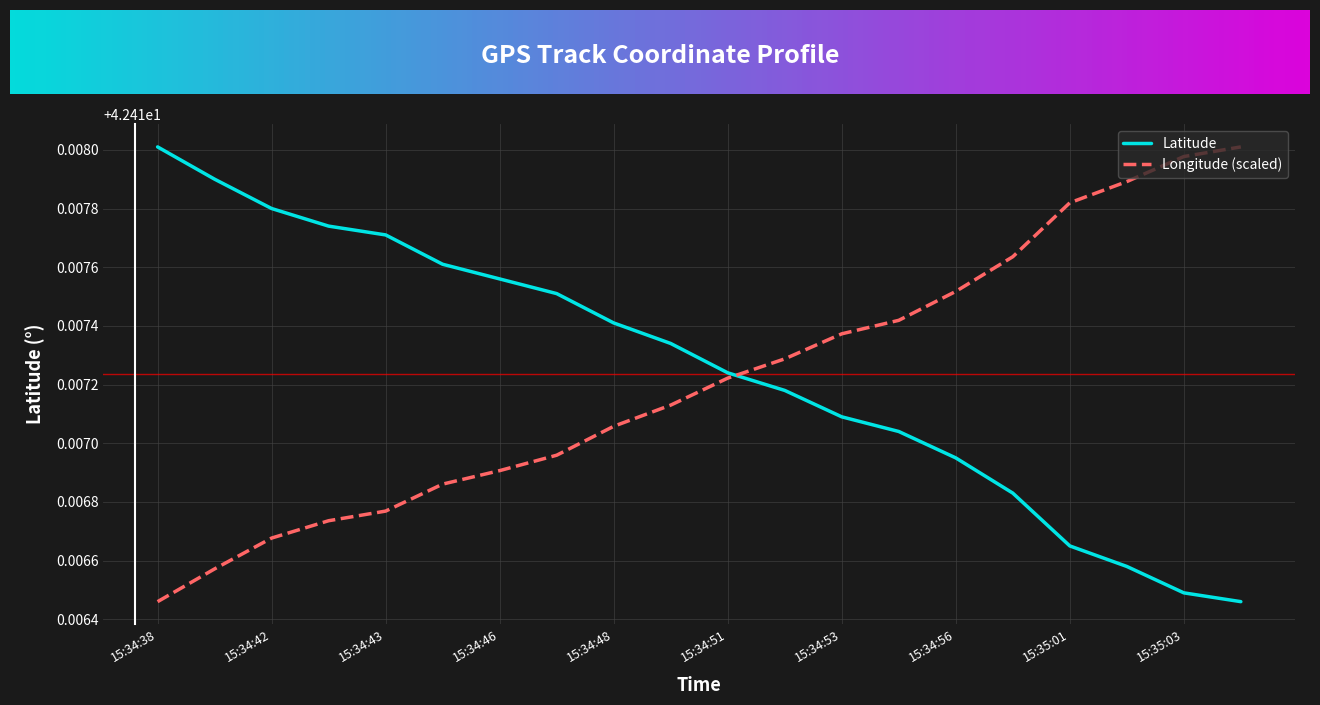

Which series ends up on top after the final intersection of Longitude (scaled) and Latitude?

Longitude (scaled)